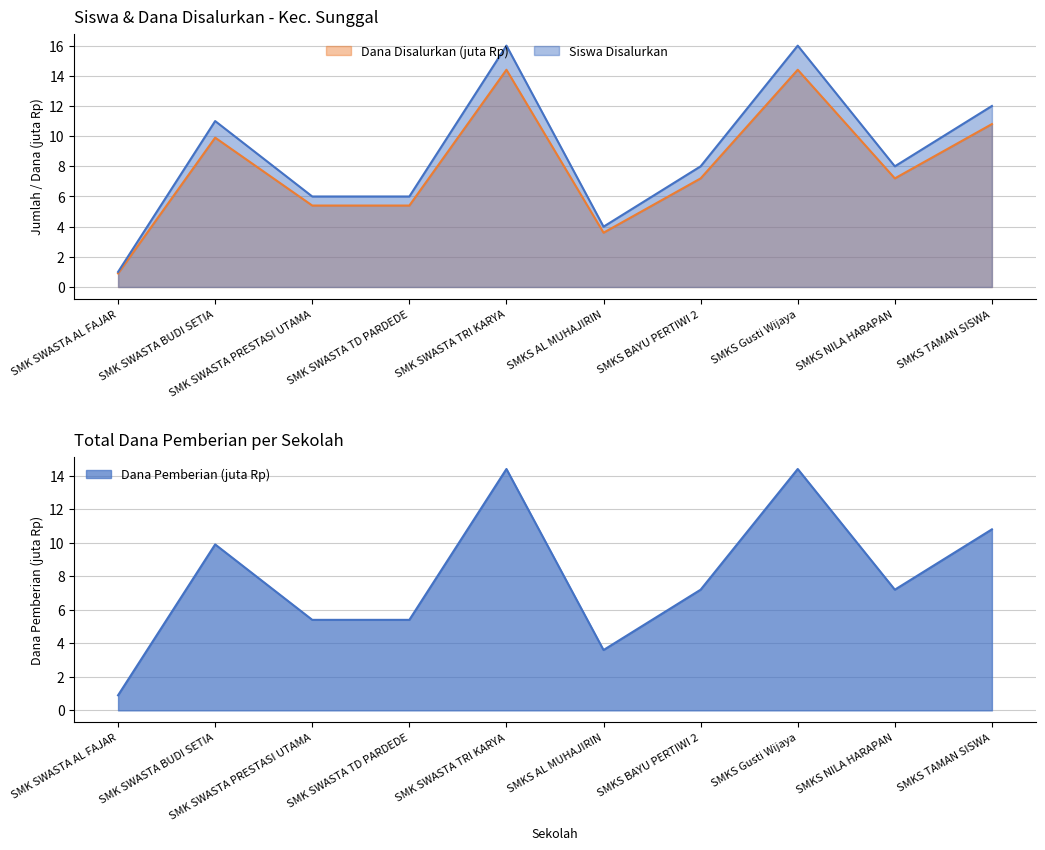

What is the label of the 3rd point from the right?

SMKS Gusti Wijaya